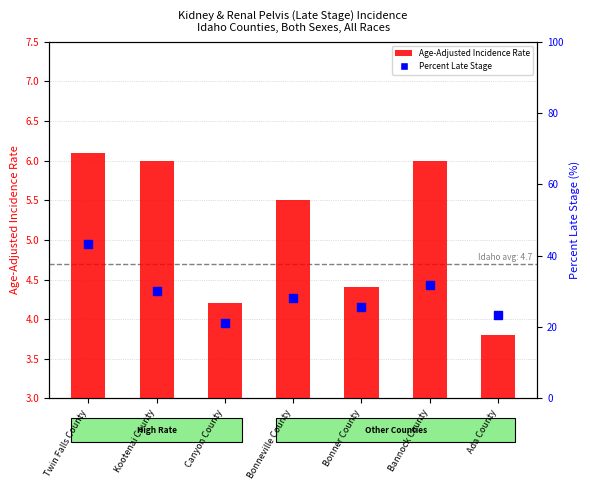

Is the value of Age-Adjusted Incidence Rate at Kootenai County greater than the value of Percent of Cases with Late Stage at Bonneville County?

No